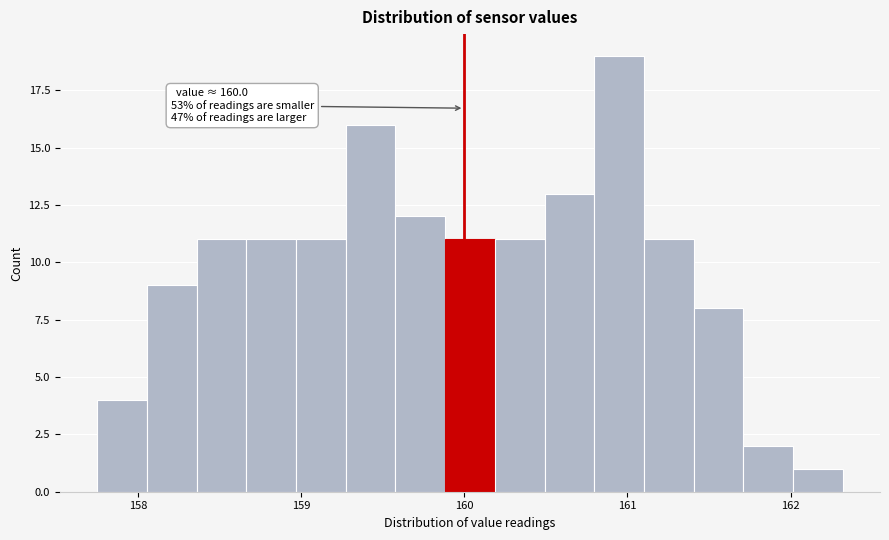

Around what value on the x-axis is the tallest bar? Give the approximate position of its centre, as read against the axis.

160.9